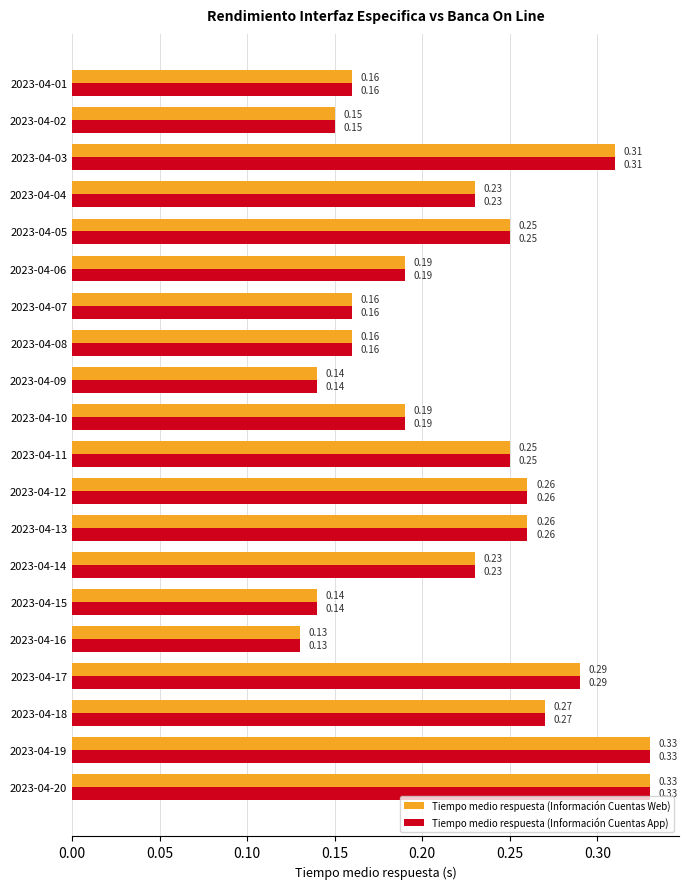

How many Tiempo medio respuesta (Información Cuentas App) values are between 0 and 1?

20